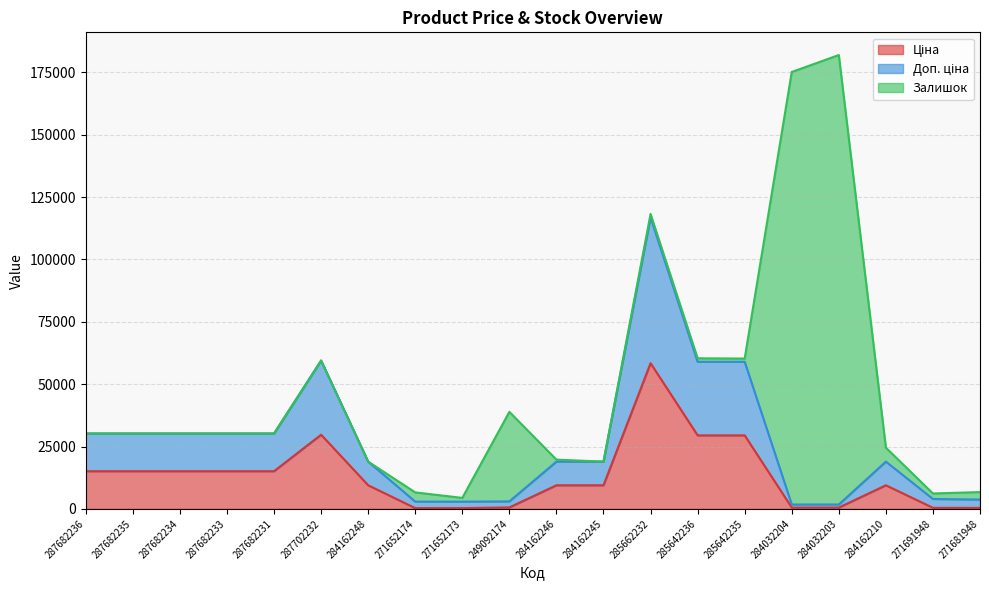

Count the number of categories in the chart.

20